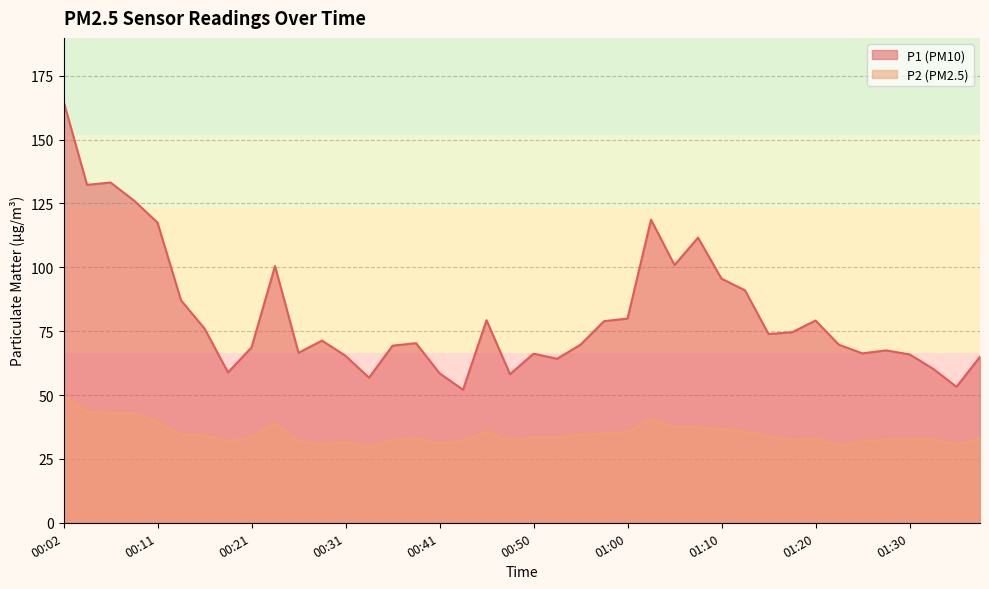

What is the minimum value for P1?

52.0